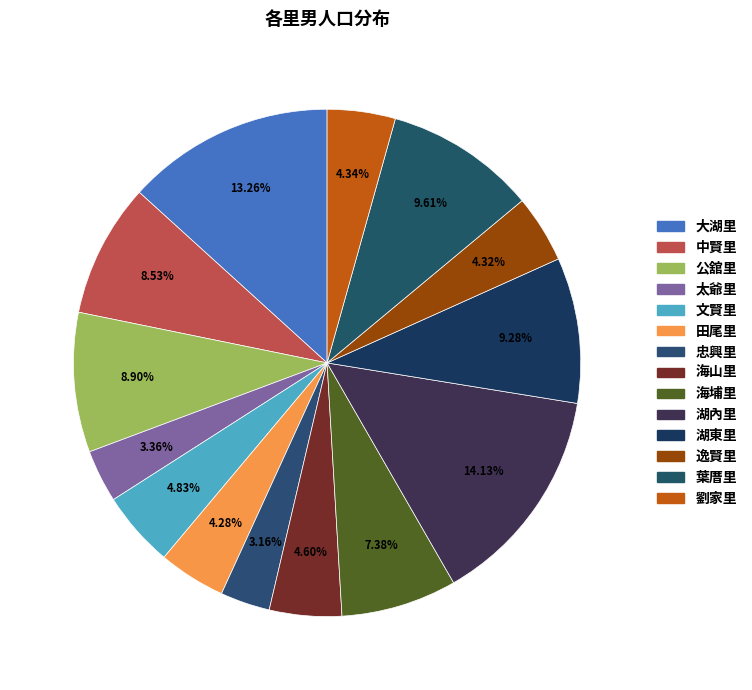

What percentage is NOT represented by 逸賢里?

95.7%